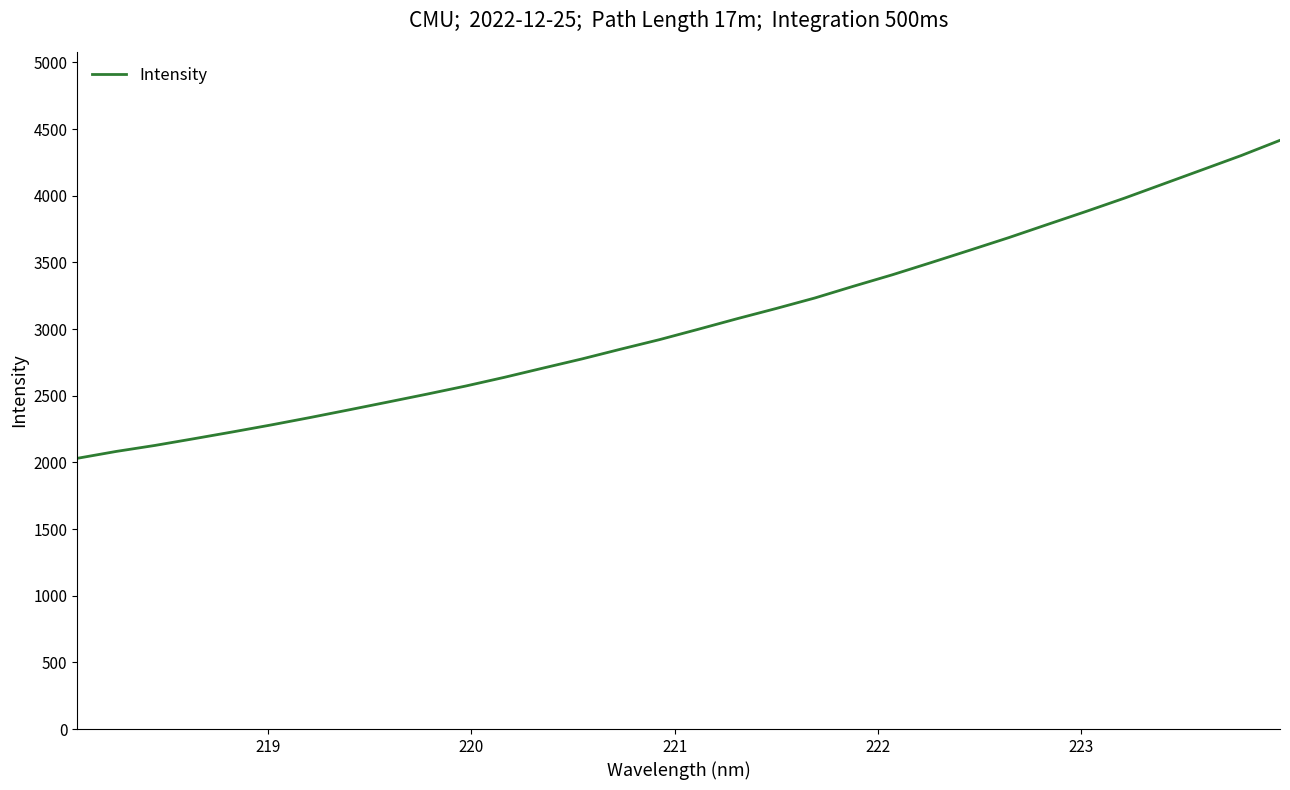

What is the difference between the maximum and minimum values?

2385.5